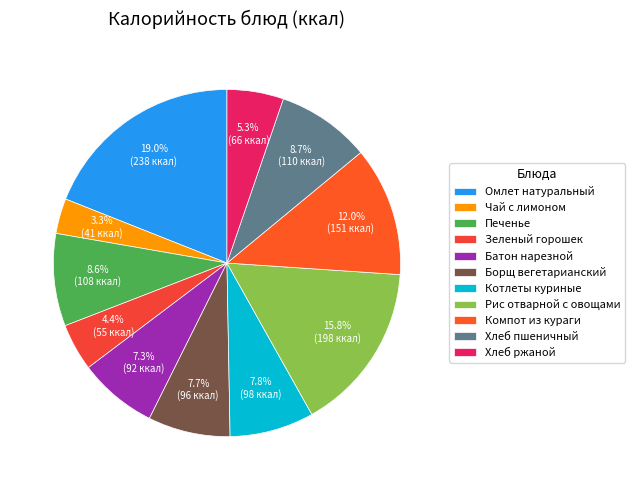

What is the ratio of the value at Чай с лимоном to the value at Компот из кураги?

0.3